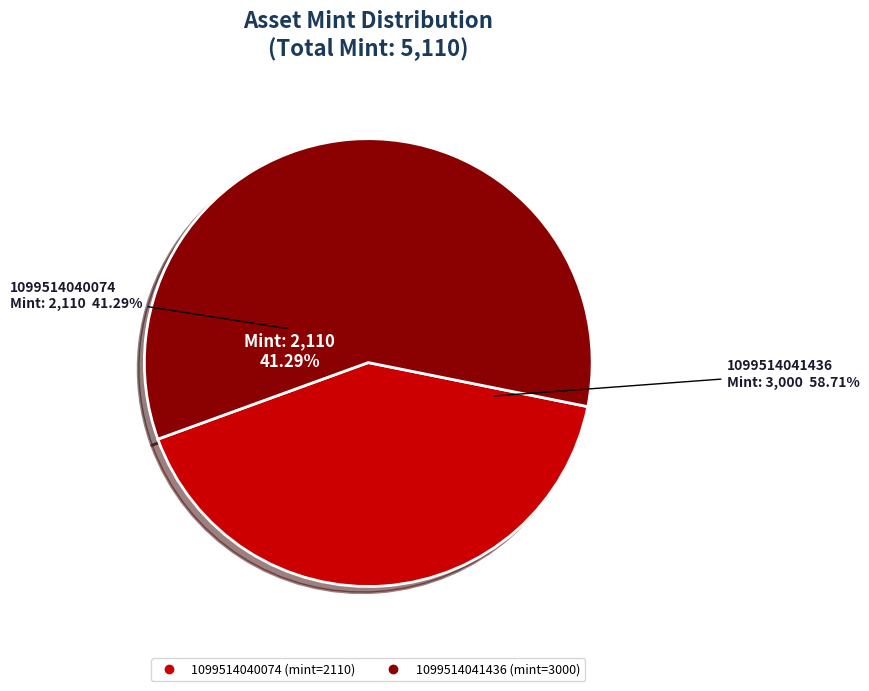

What is the change in value from 1099514040074 to 1099514041436?

+890